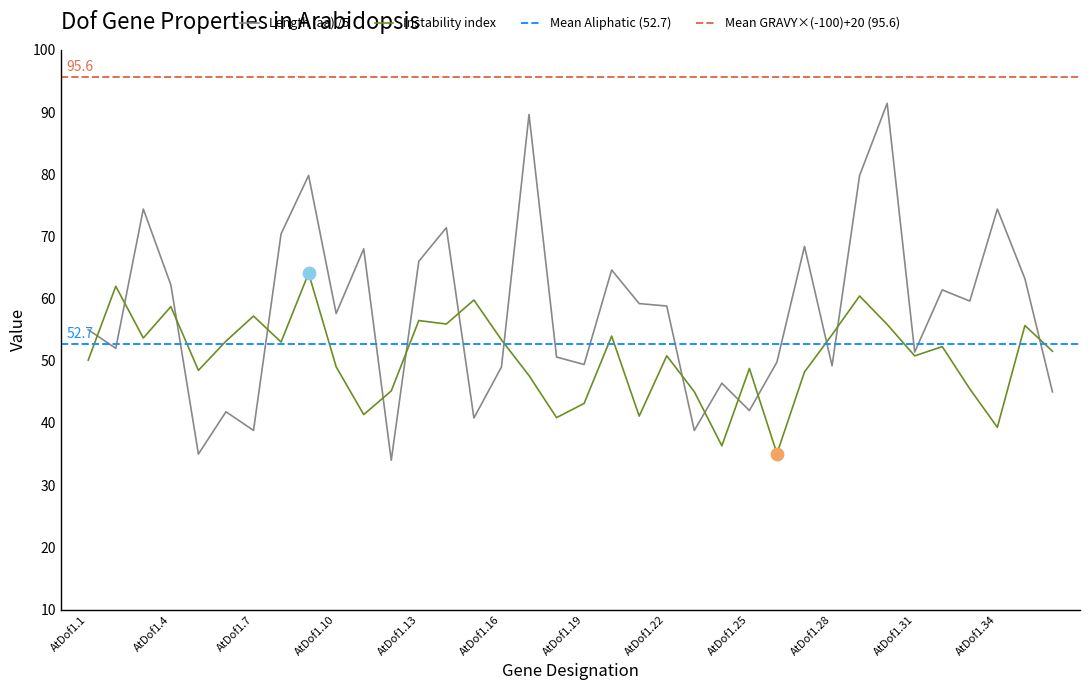

Which series contains the highest Y value?

Length (aa)